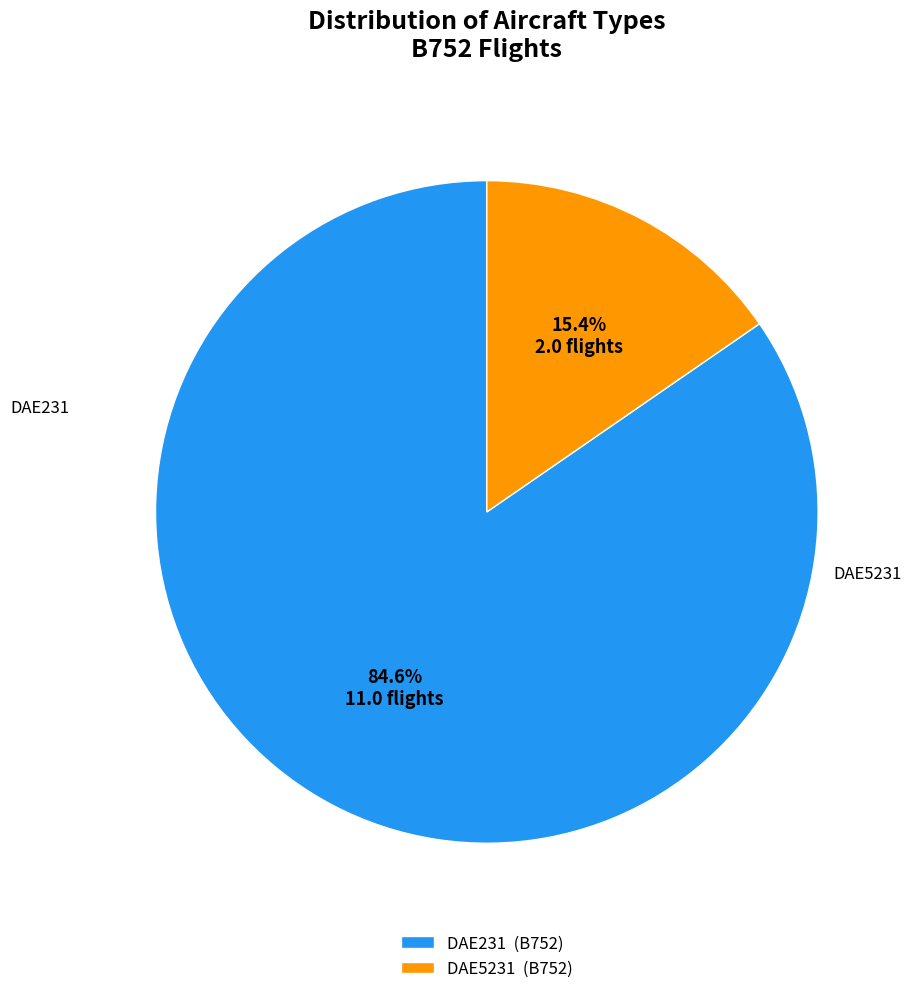

Between DAE231 (B752) and DAE5231 (B752), which is larger?

DAE231 (B752)